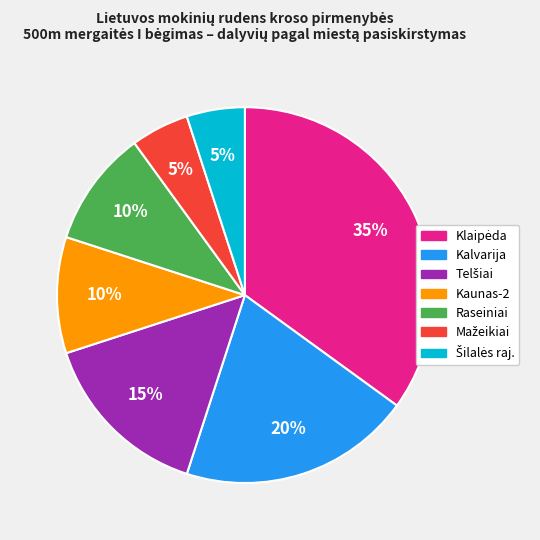

What percentage is the Kaunas-2 slice, to the nearest percent?

10%